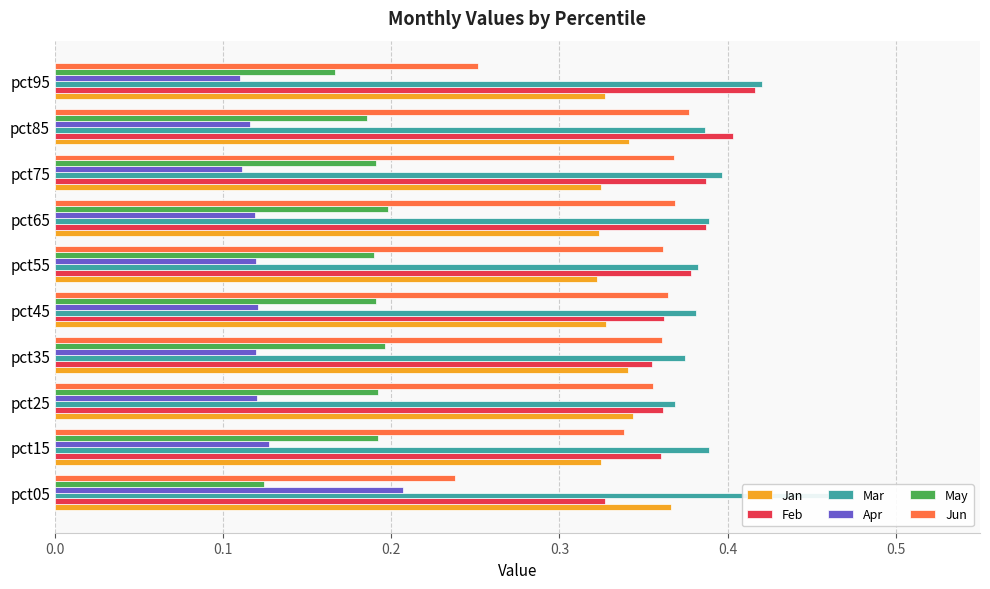

What is the minimum value for May?

0.1